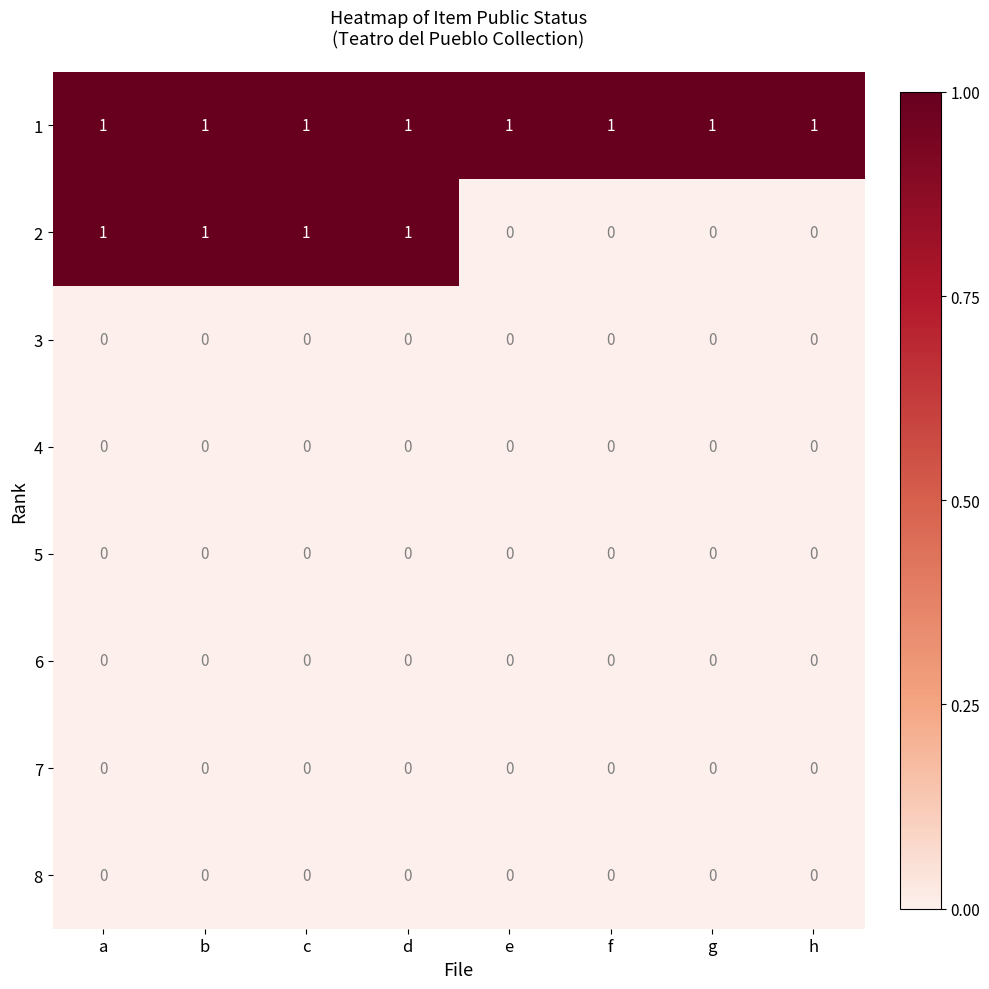

What is the sum of all 1 values?

8